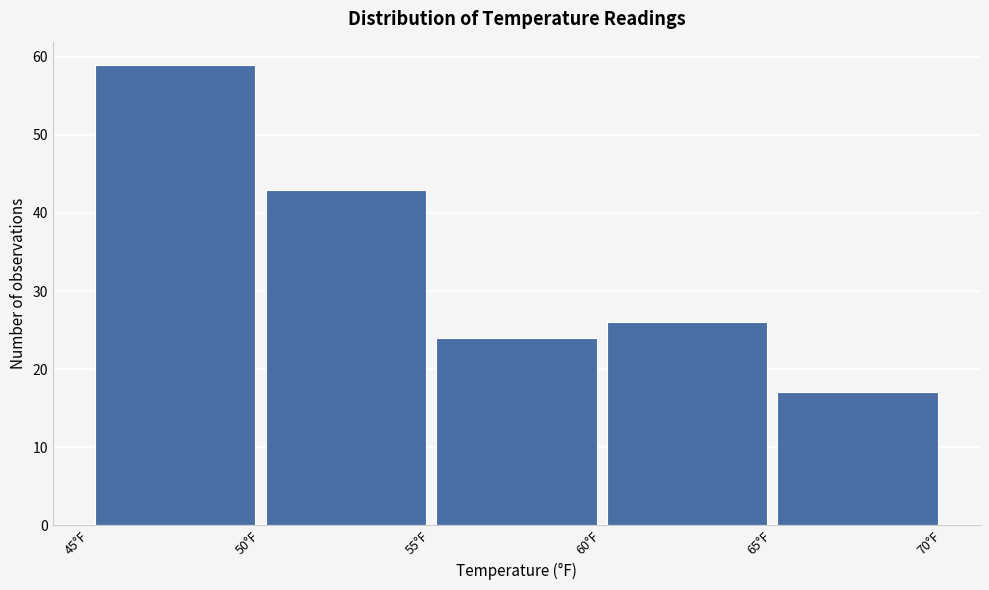

Reading left to right, list every bar in this chart as the range it spans on the x-axis followed by its height. The values are not printed on the chart, so give them approximately, as read against the axis.

45 to 50: 59
50 to 55: 43
55 to 60: 24
60 to 65: 26
65 to 70: 17